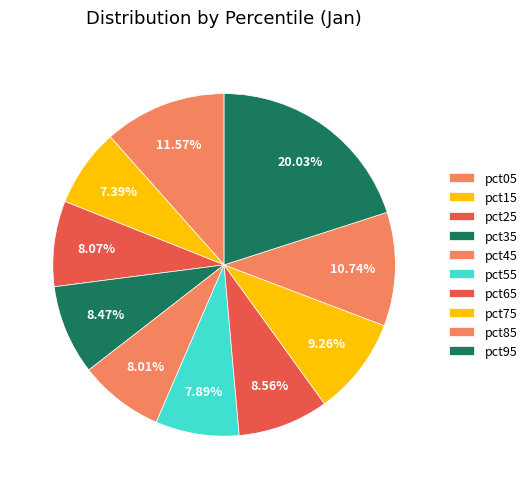

The pct35 slice represents 21% of the pie. True or false?

False